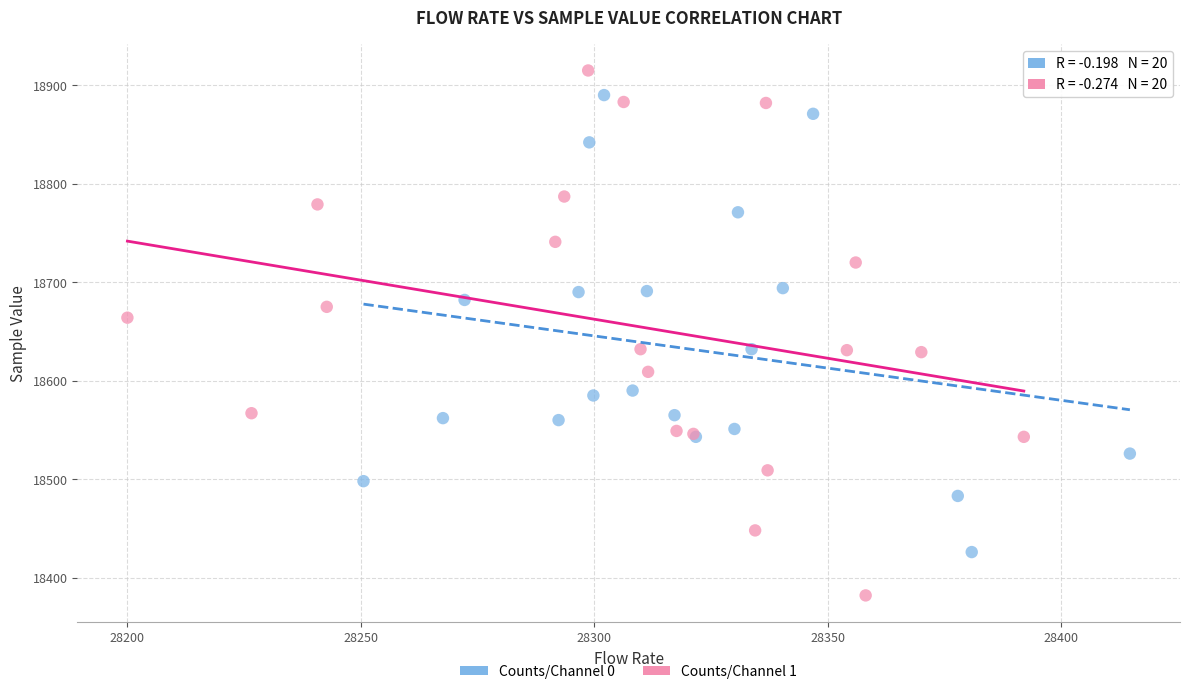

Which series has the largest Y range (max minus min)?

Counts/Channel 1